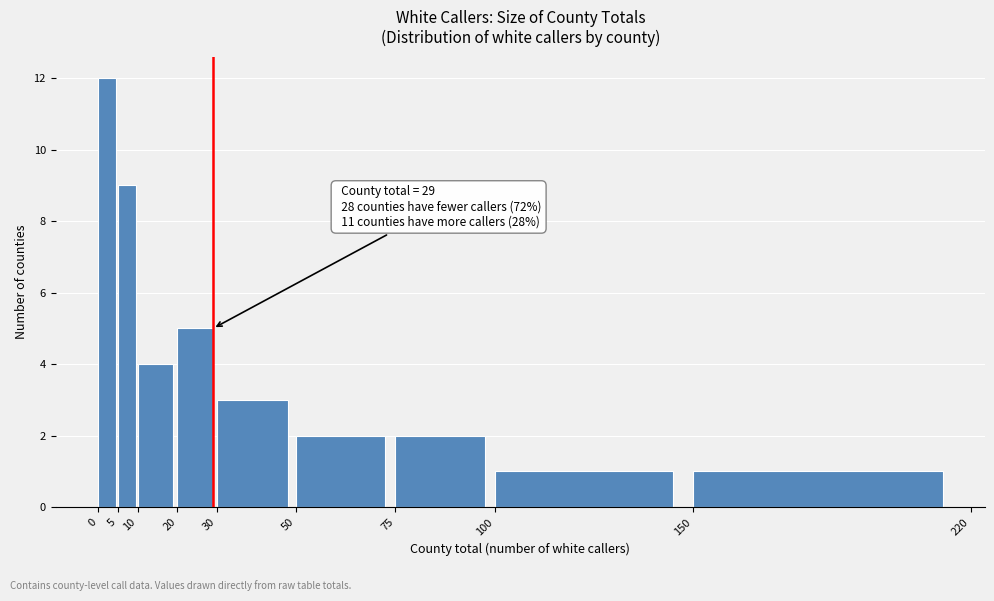

Over which range of the x-axis is the bar tallest?

0 to 5